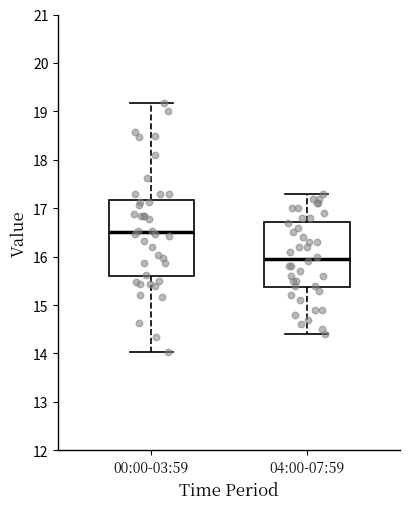

Reading left to right, transcribe this box plot: for each box, give where its median line is, the range the box spans, and where its two whiskers end, as read against the y-axis. The values are not printed on the chart, so give them approximately, as read against the axis.

00:00-03:59: median 16.5, box 15.6 to 17.2, whiskers 14.0 to 19.2
04:00-07:59: median 16.0, box 15.4 to 16.7, whiskers 14.4 to 17.3